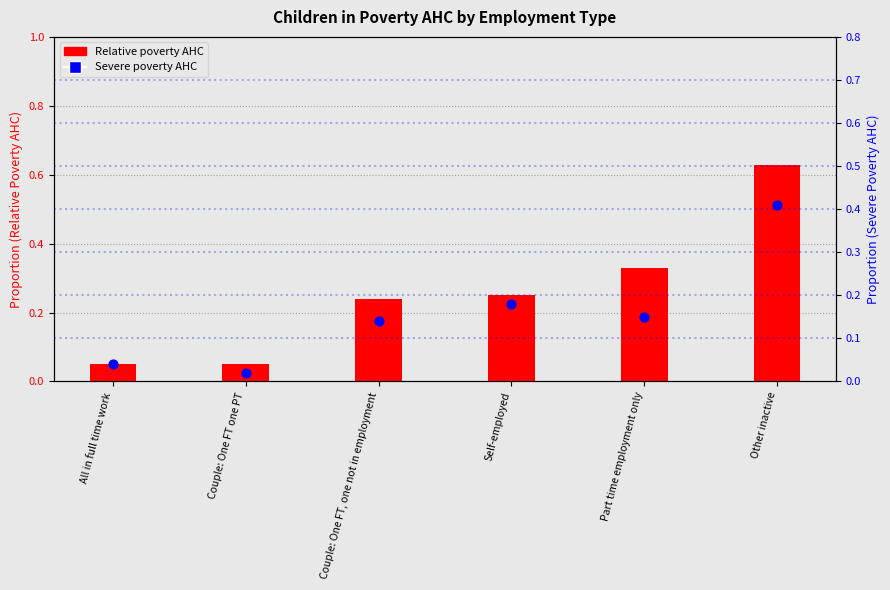

Which series has the largest total across all categories?

Relative poverty AHC